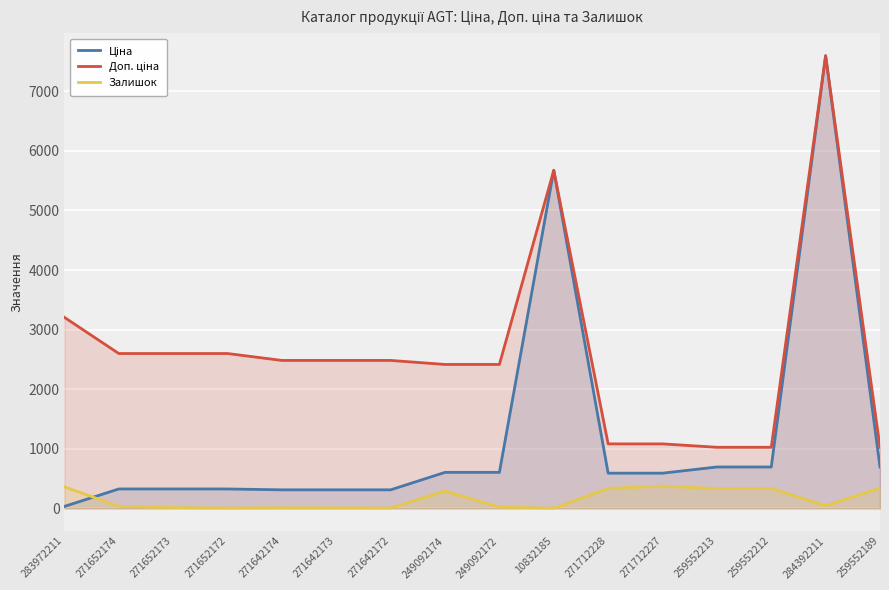

What is the label of the 14th point from the right?

271652173